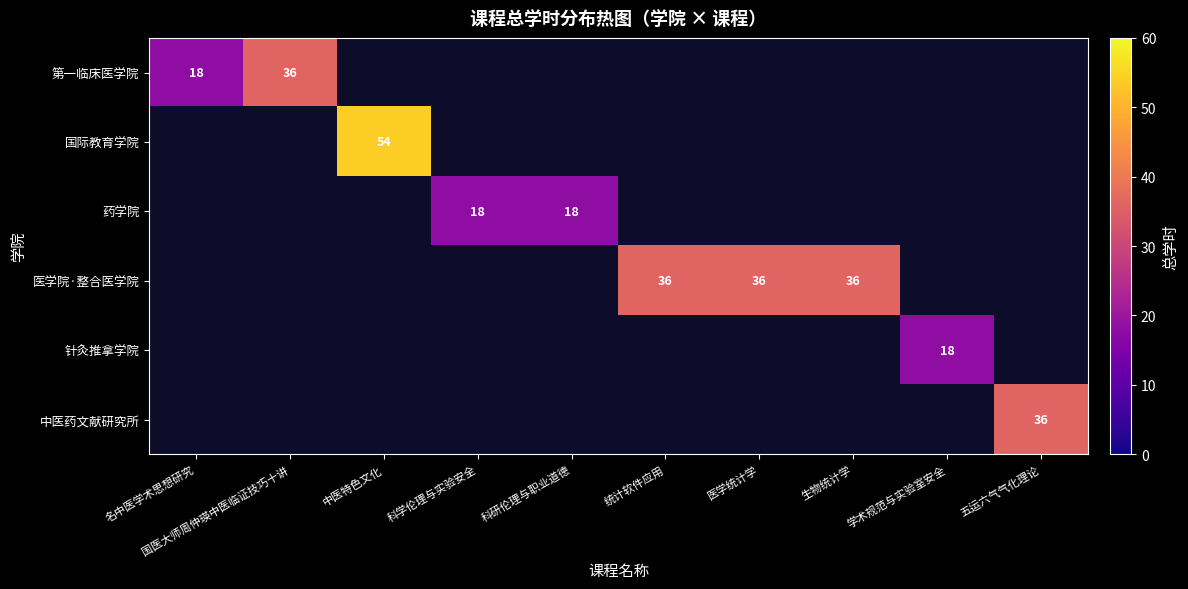

The value of 国际教育学院 at 中医特色文化 is 54. True or false?

True